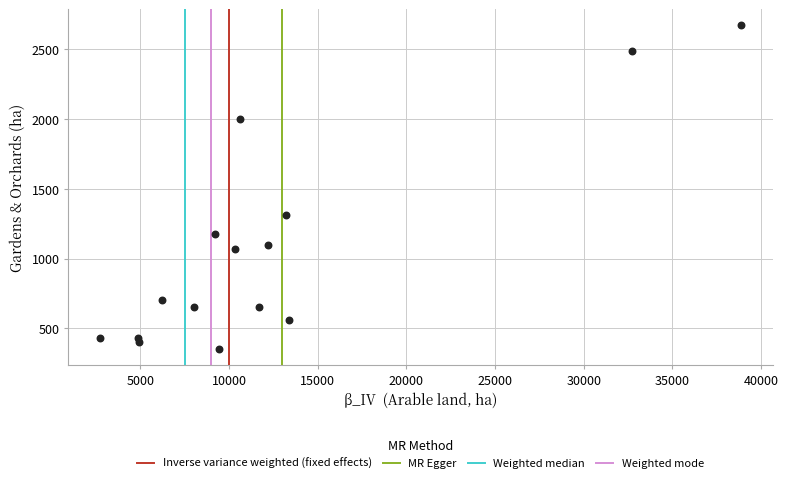

What Y value in the scatter plot is closest to 1512?

1313.7